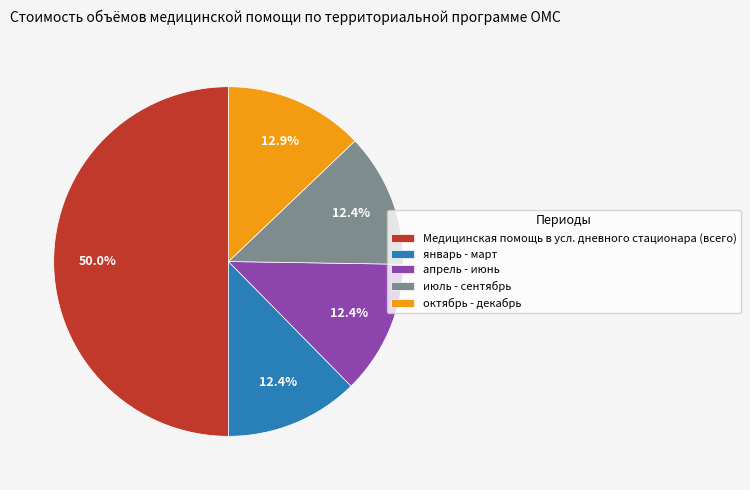

True or false: апрель - июнь accounts for 12% of the total.

True